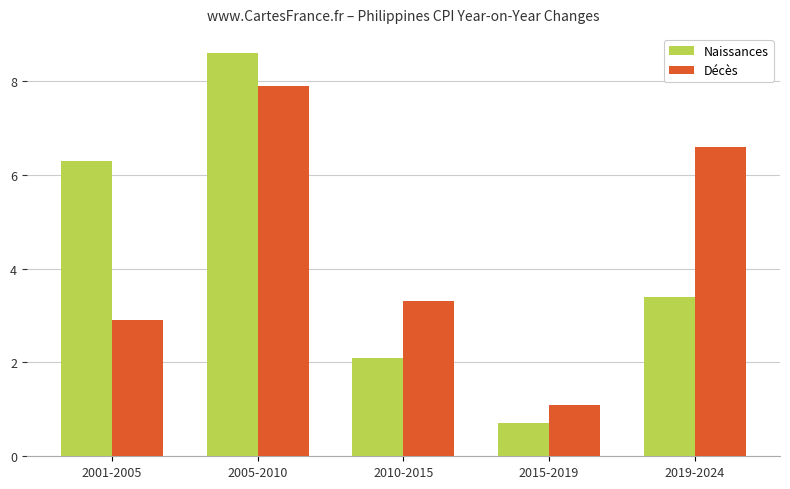

Rank the series by their average value, from highest to lowest.

Décès, Naissances